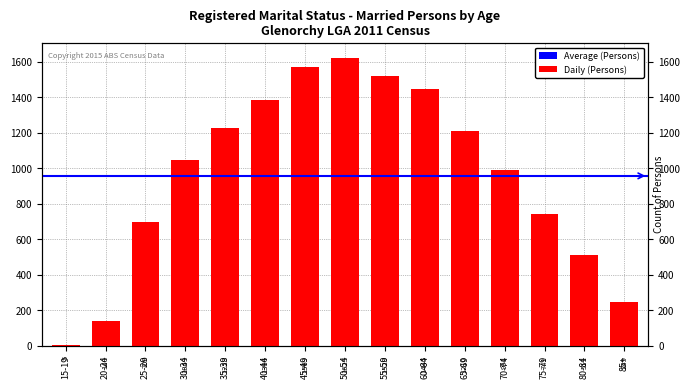

What is the average value?

958